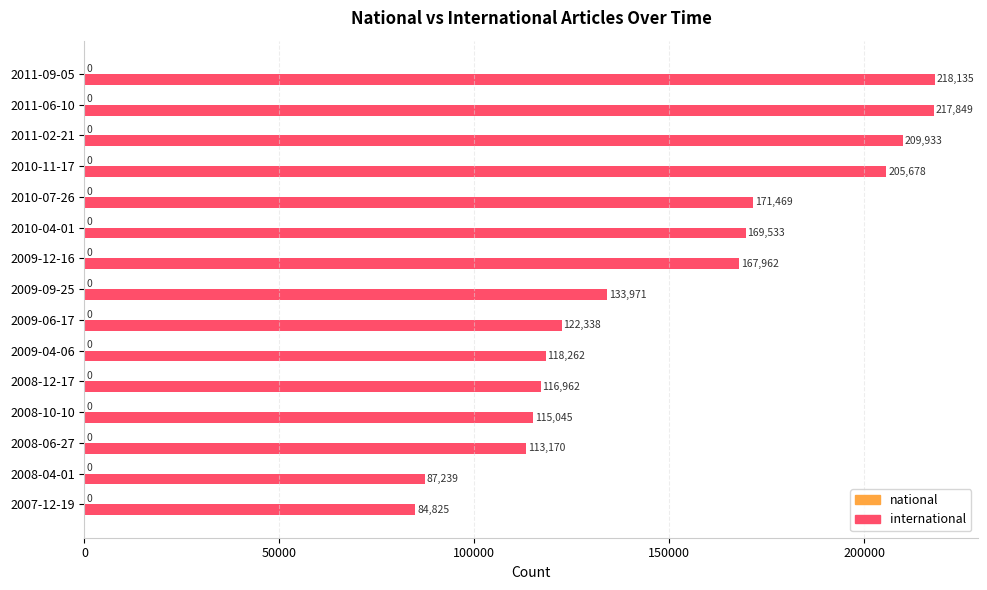

Reading bottom to top, transcribe all the data shown in this chart.

84825	87239	113170	115045	116962	118262	122338	133971	167962	169533	171469	205678	209933	217849	218135